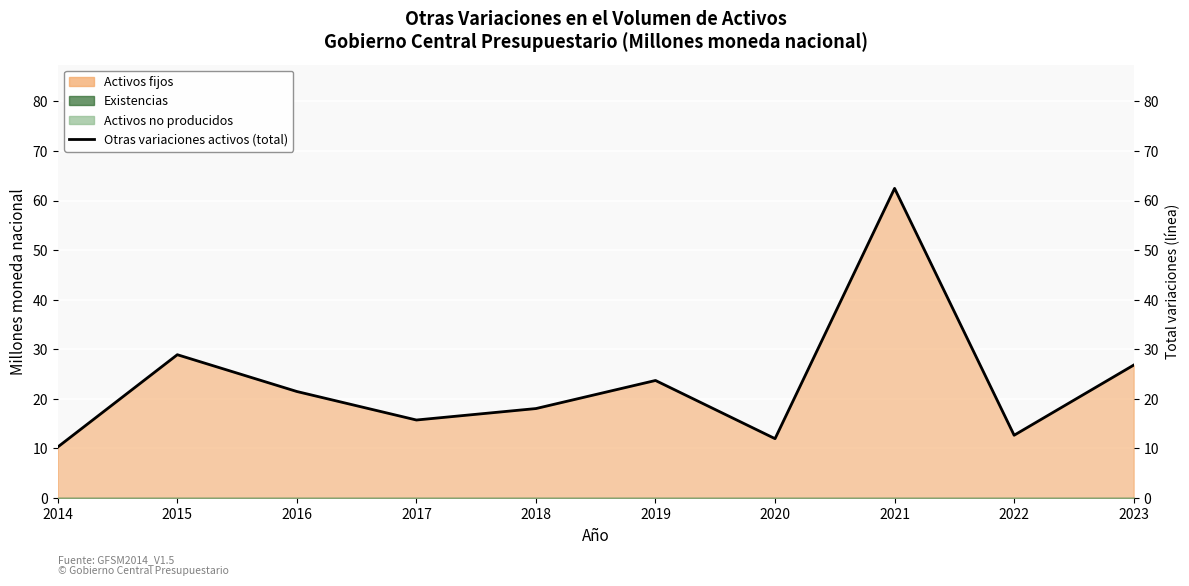

What is the value of the 5th point from the left?

18.1